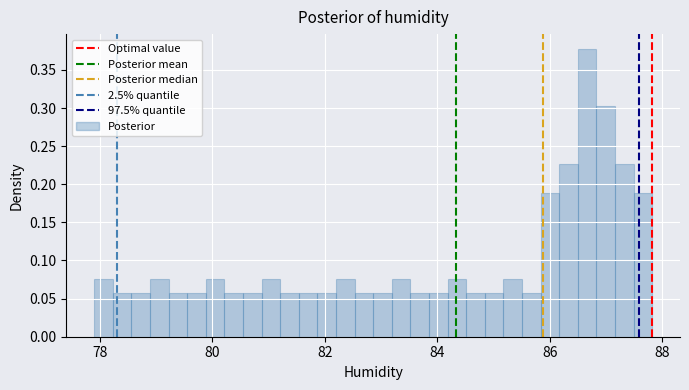

Read against the x-axis, roughly where is the centre of the tallest bar?

86.6